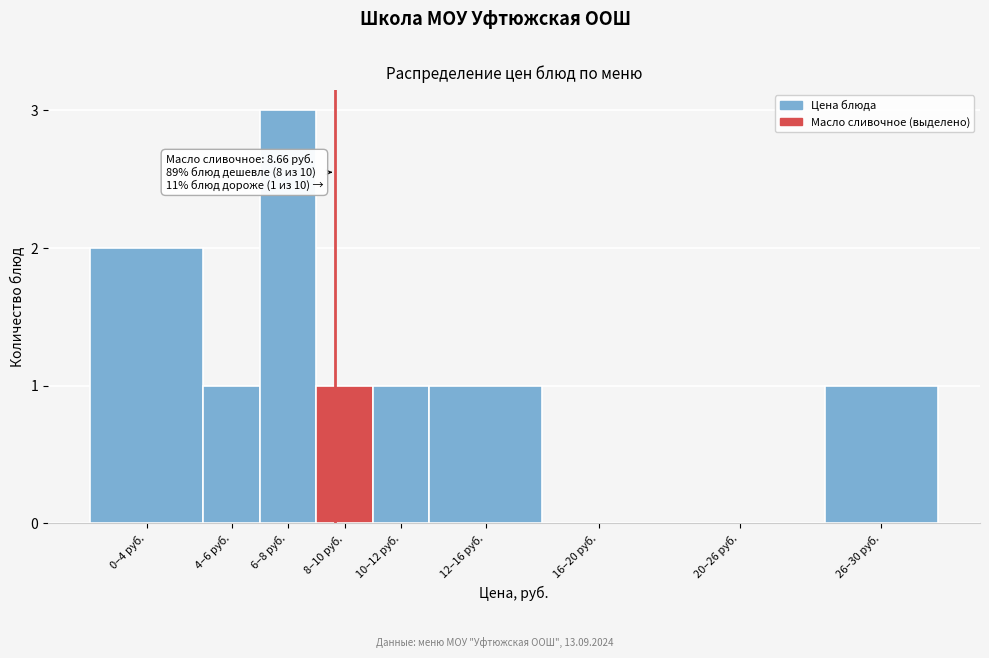

Reading left to right, list all the values displayed in this chart.

0–4 руб.=2	4–6 руб.=1	6–8 руб.=3	8–10 руб.=1	10–12 руб.=1	12–16 руб.=1	16–20 руб.=0	20–26 руб.=0	26–30 руб.=1